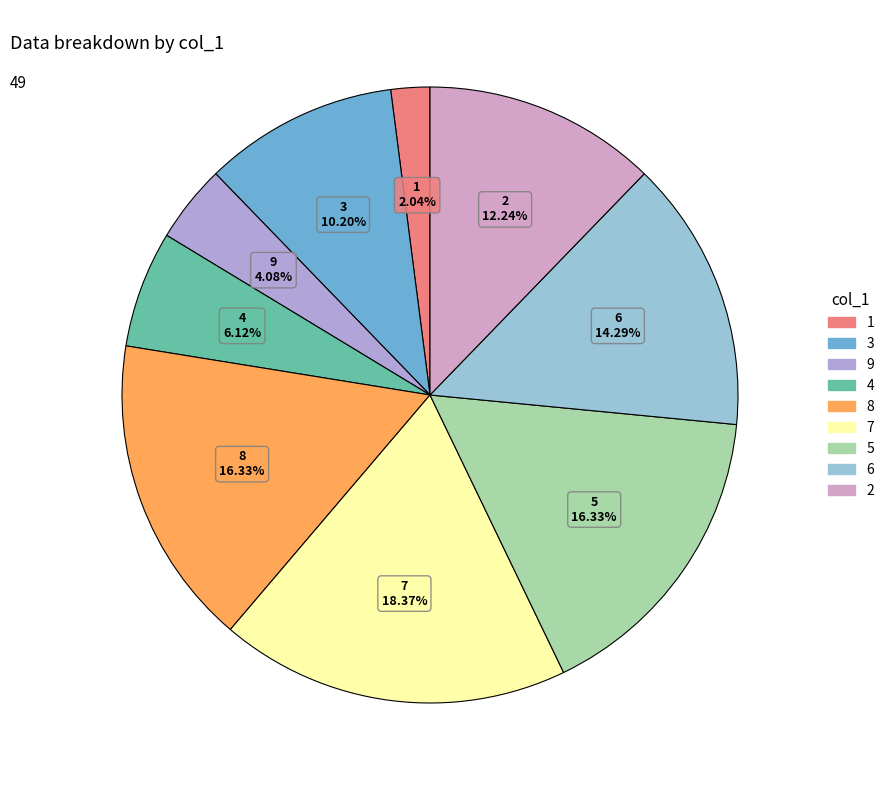

What is the largest slice in the pie chart?

7